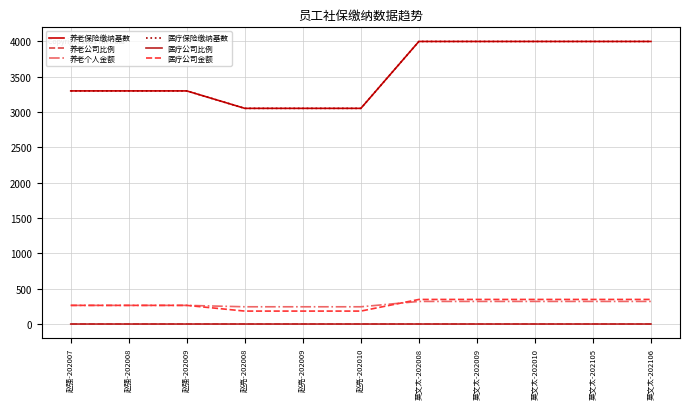

Which series has the widest spread of values?

养老保险缴纳基数